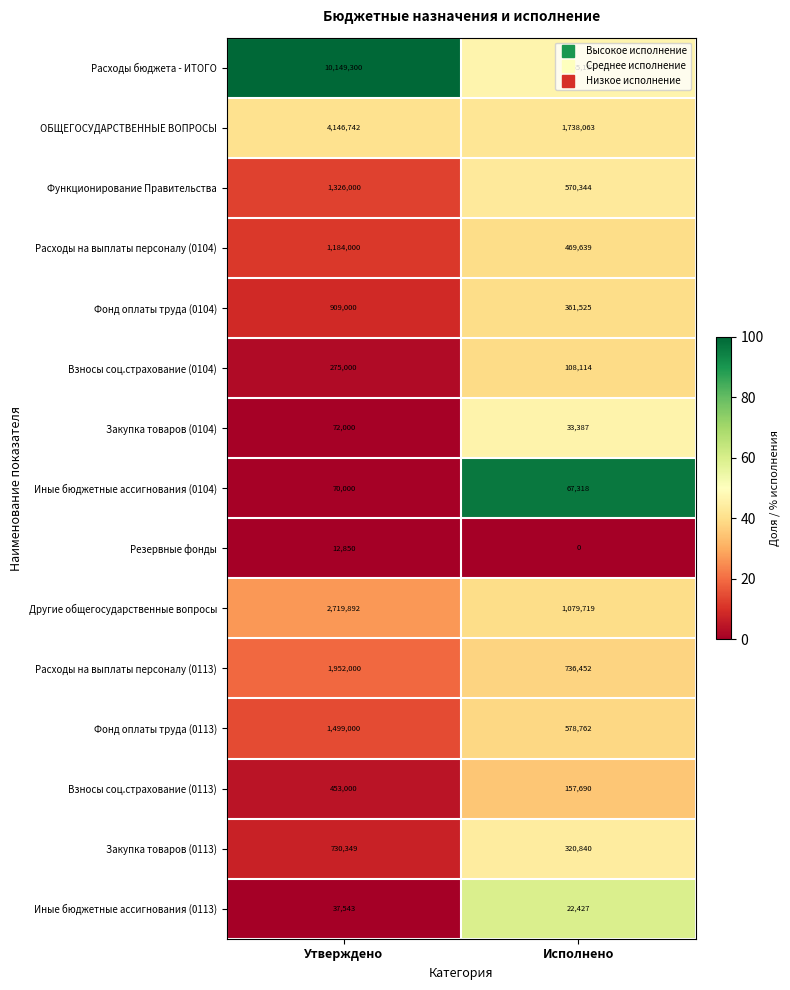

The value of Расходы бюджета - ИТОГО at Исполнено is 4755157. True or false?

True